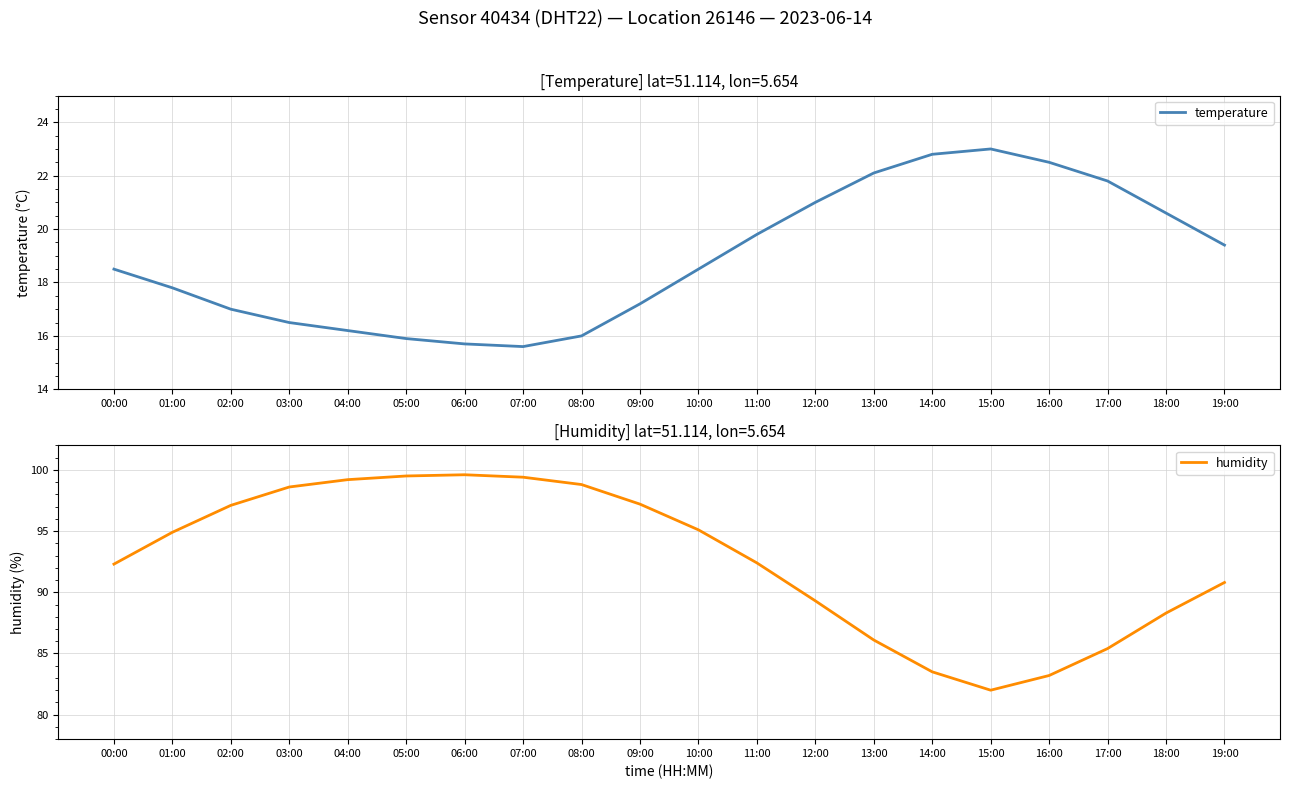

List the series in order of their overall mean, lowest first.

temperature, humidity